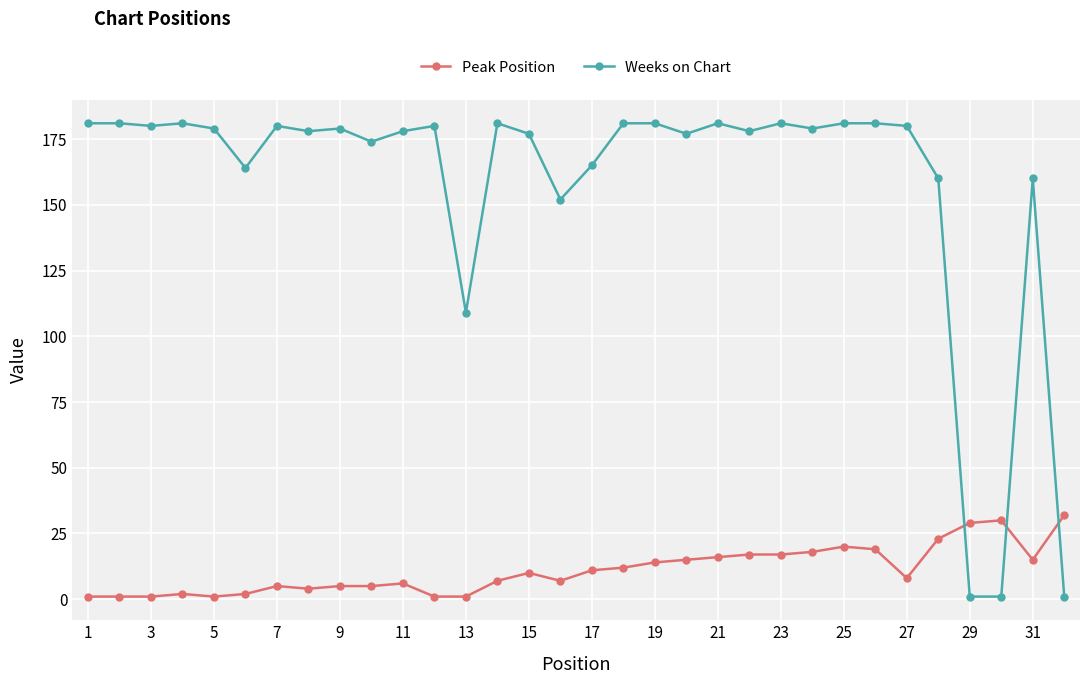

List the series in order of their overall mean, lowest first.

Peak Position, Weeks on Chart